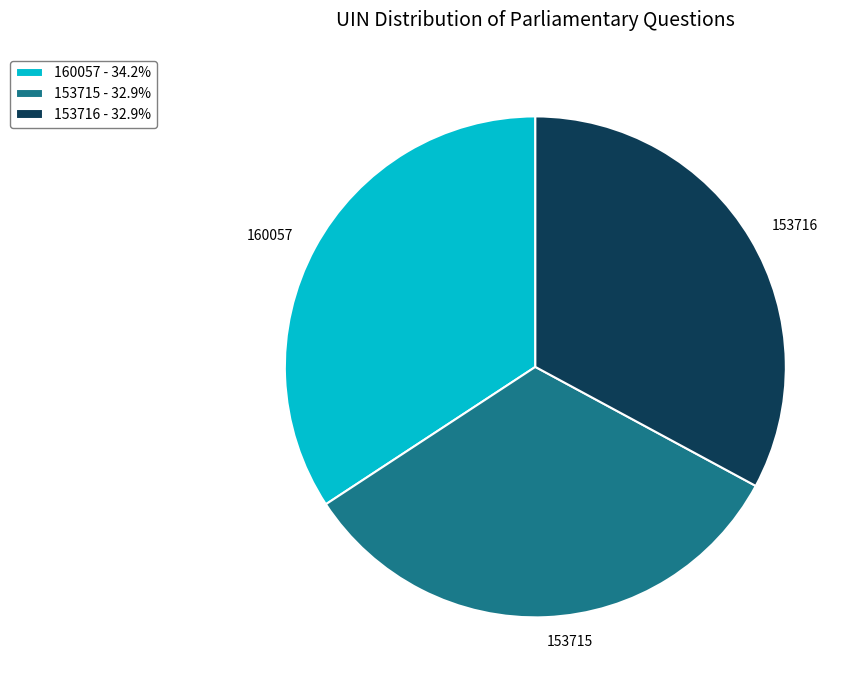

Is the sum of 160057 - 34.2% and 153716 - 32.9% greater than half?

Yes